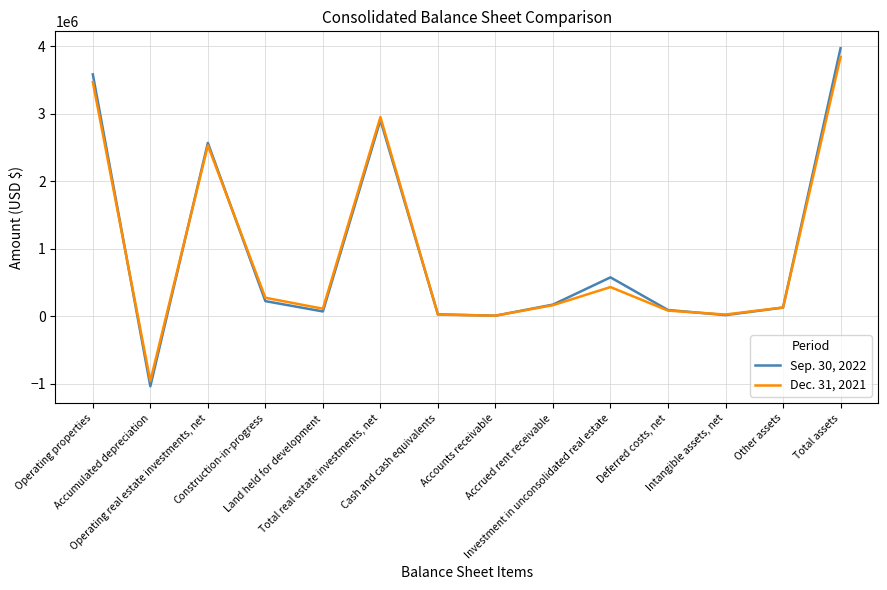

Rank the series by their maximum value, from lowest to highest.

Dec. 31, 2021, Sep. 30, 2022